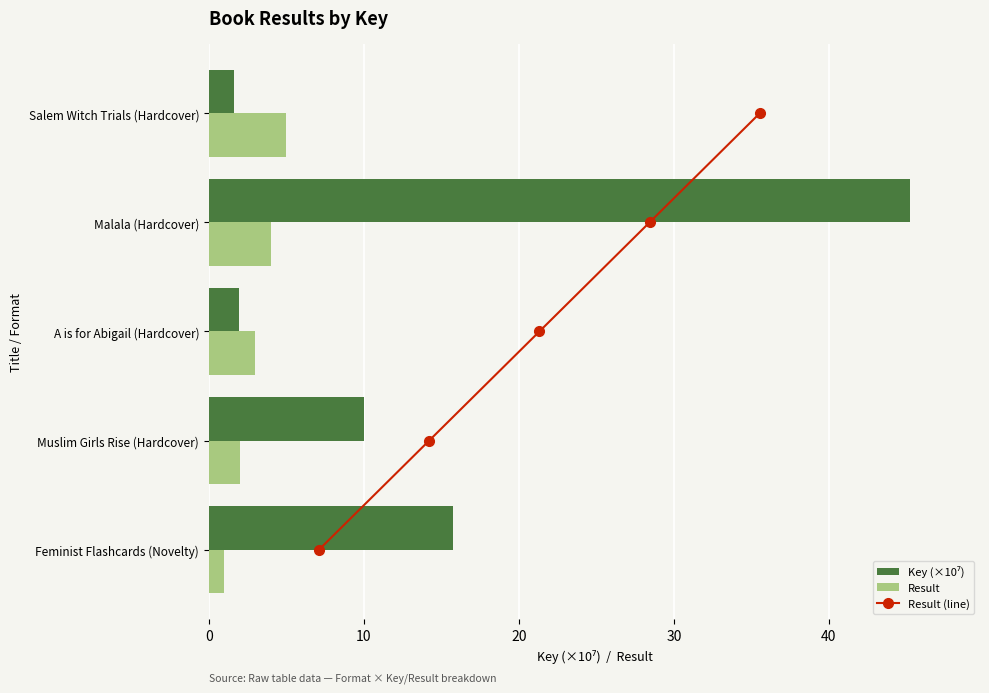

Which series has the widest spread of values?

Key (×10⁷)